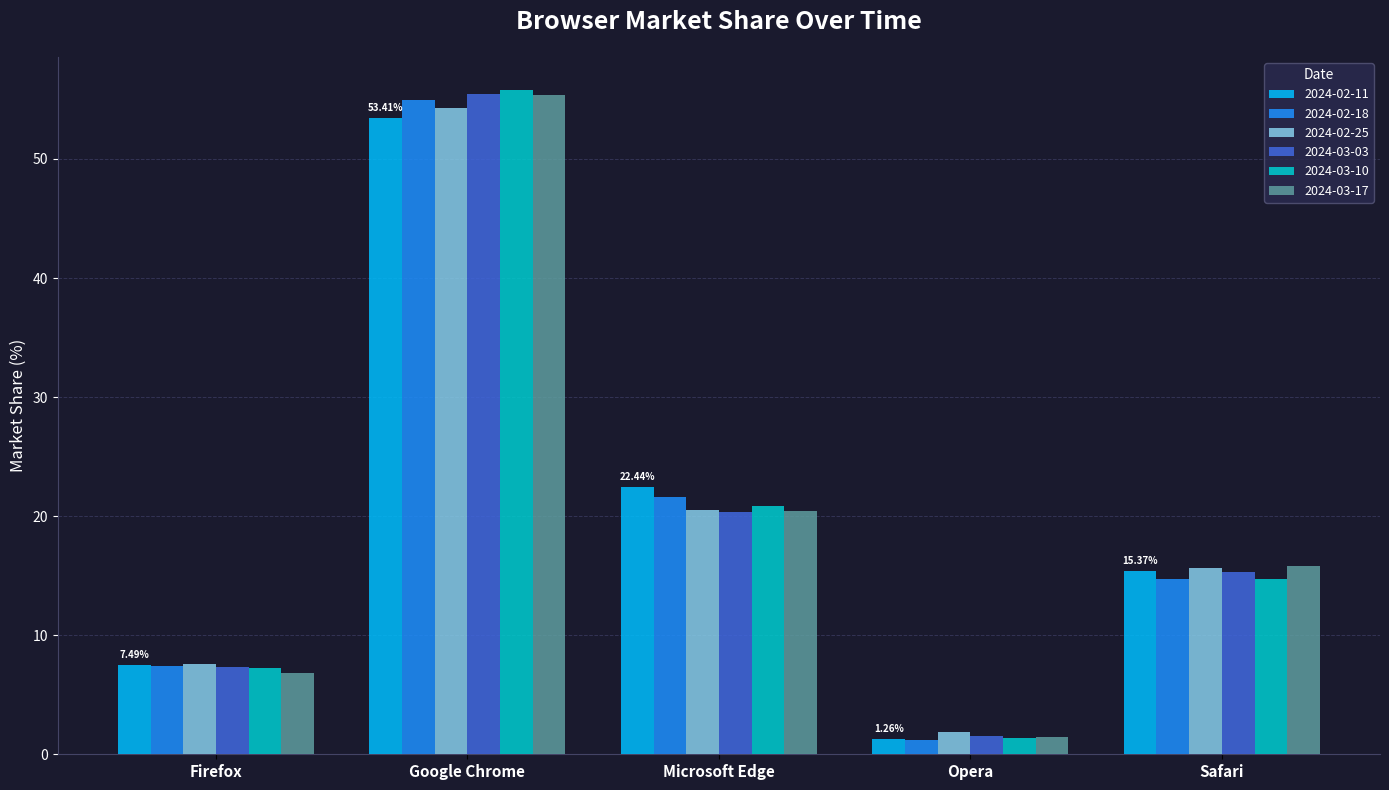

What is the difference between the 2024-02-18 values at Safari and Firefox?

7.3